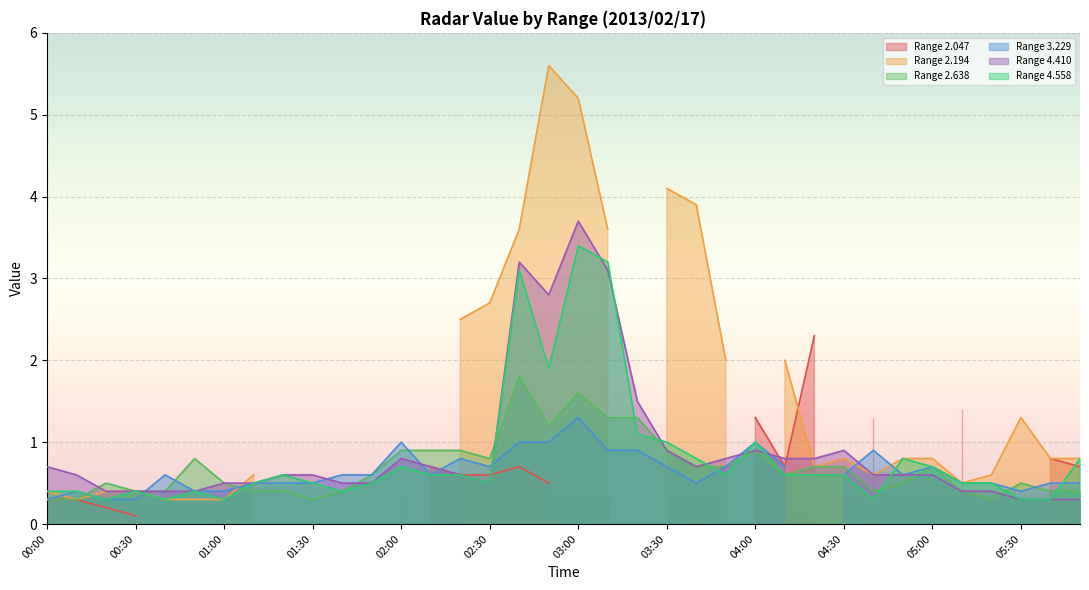

The value of Range 4.558 at 04:00 is 1.0. True or false?

True